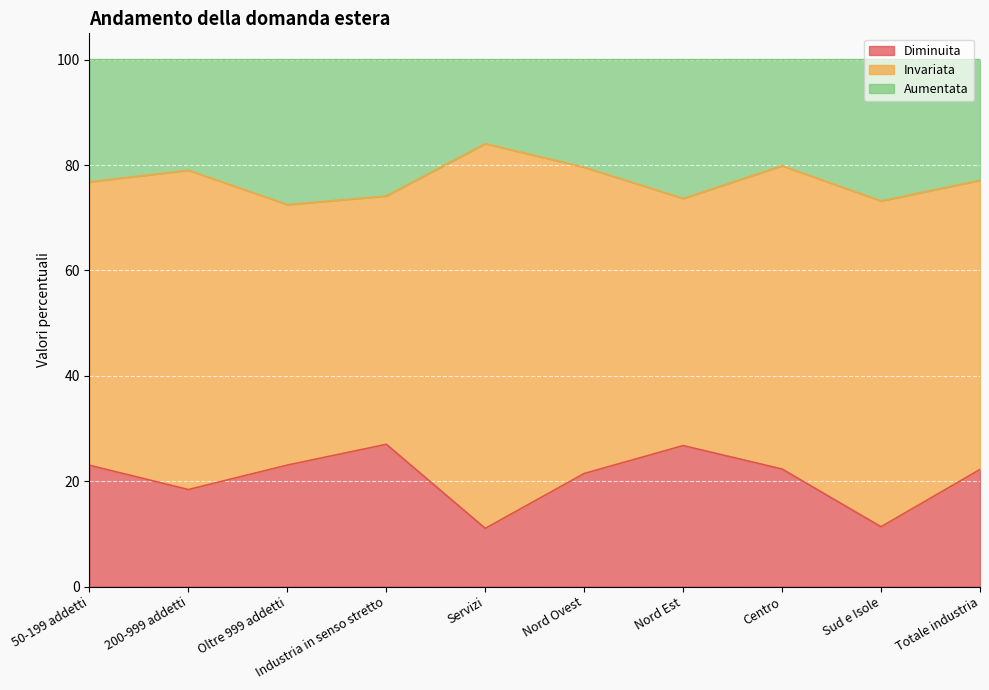

True or false: Diminuita has more than 2 points higher than both neighbors.

False